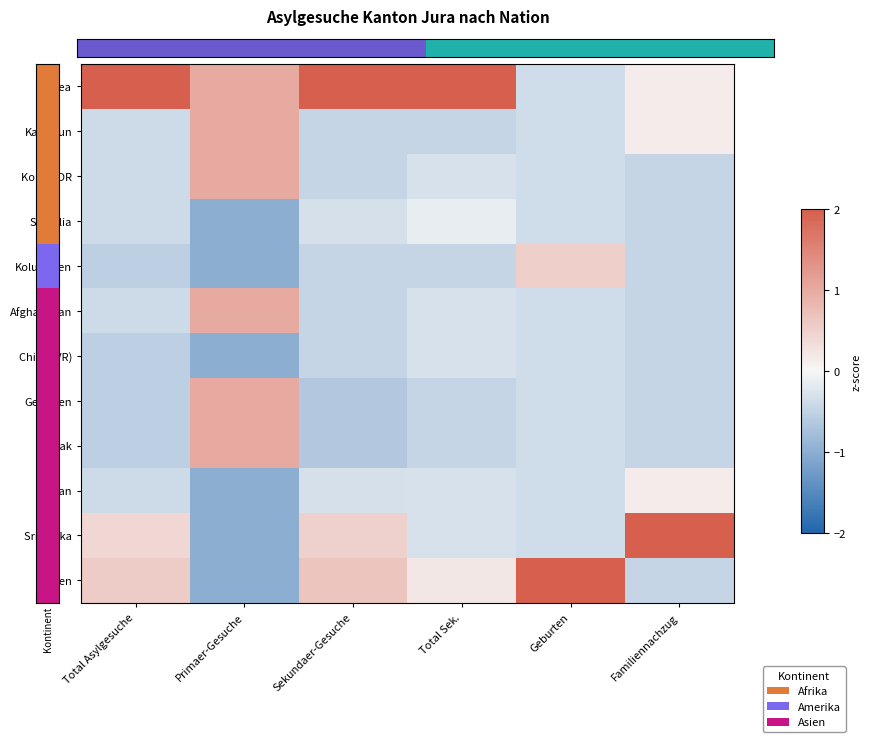

Count the number of data series in this chart.

12